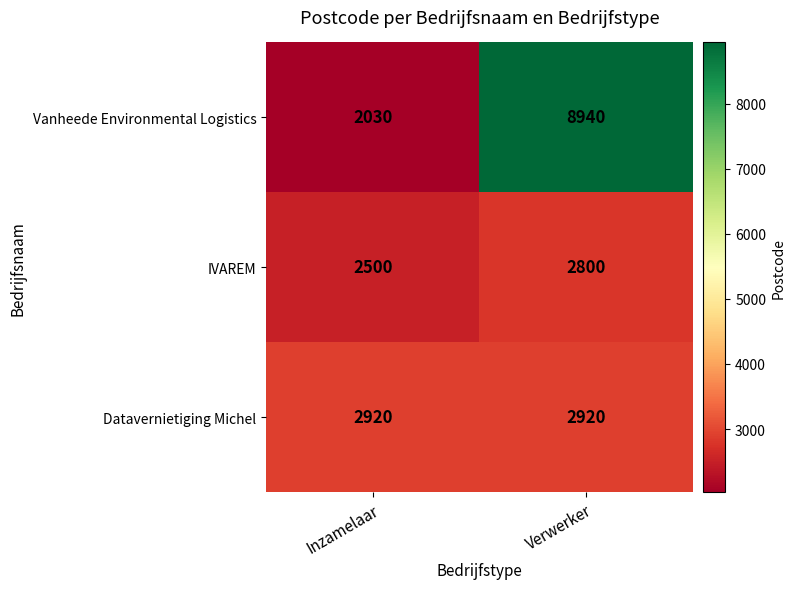

What is the approximate value of Vanheede Environmental Logistics at Inzamelaar?

2030